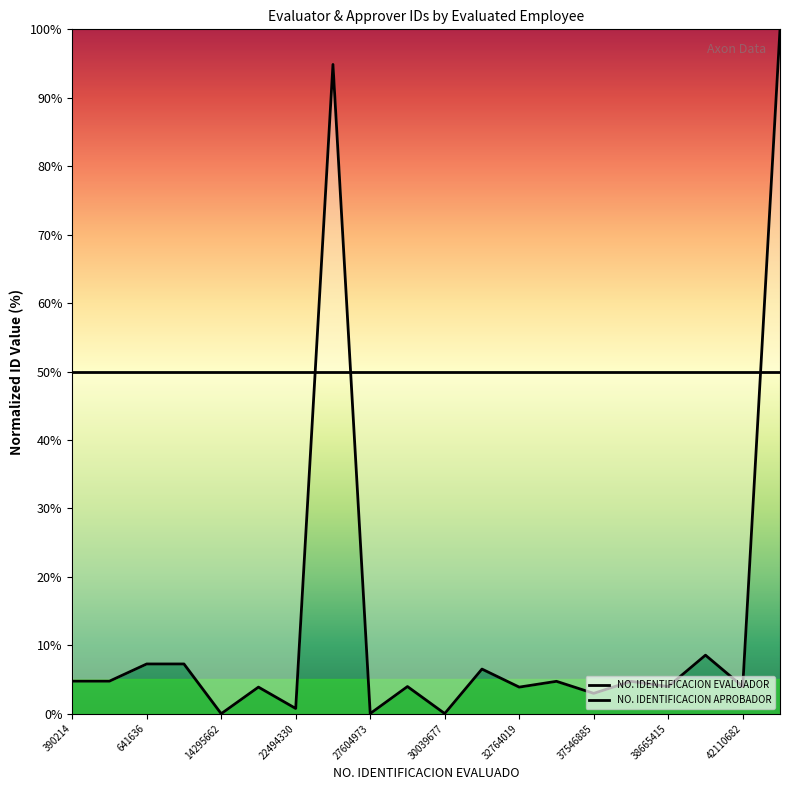

What is the value of the 19th point from the left?

4.0